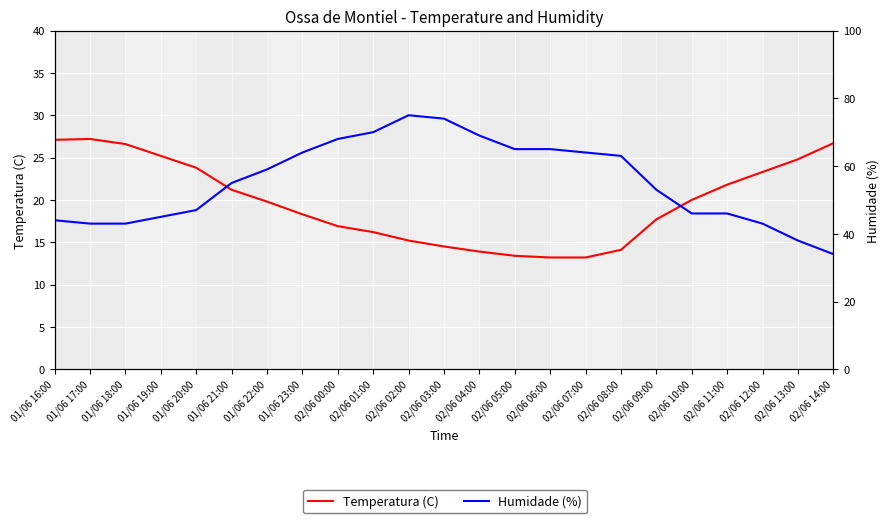

What is the sum of the Humidade (%) values at 01/06 19:00 and 02/06 09:00?

98.0